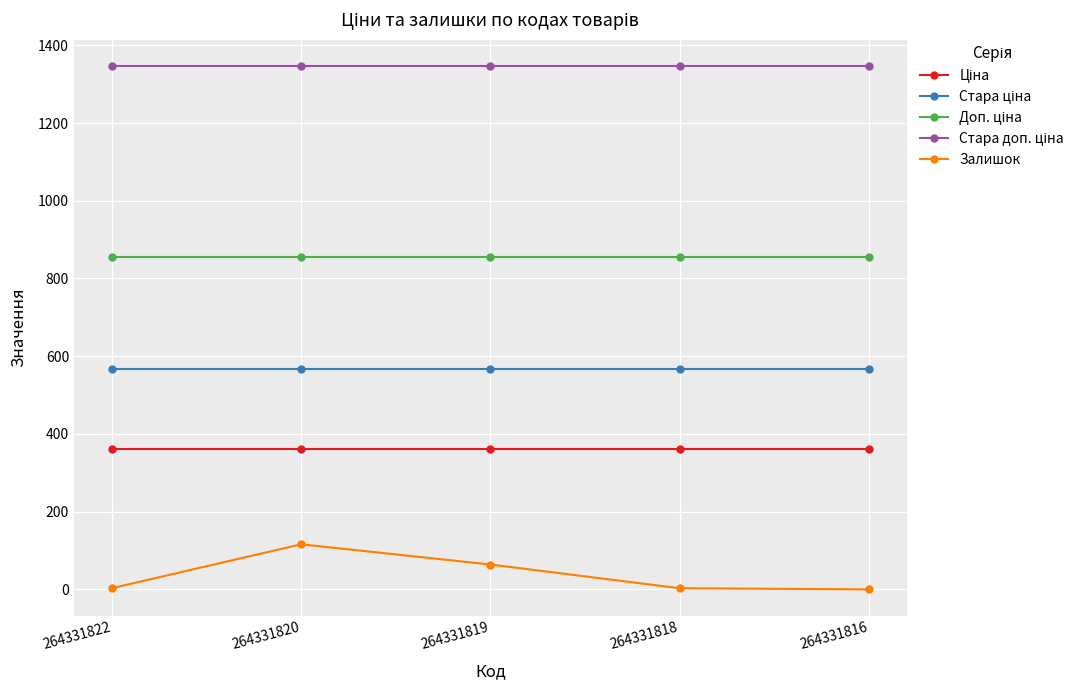

The Залишок series shows 3.0 at 264331822. True or false?

True